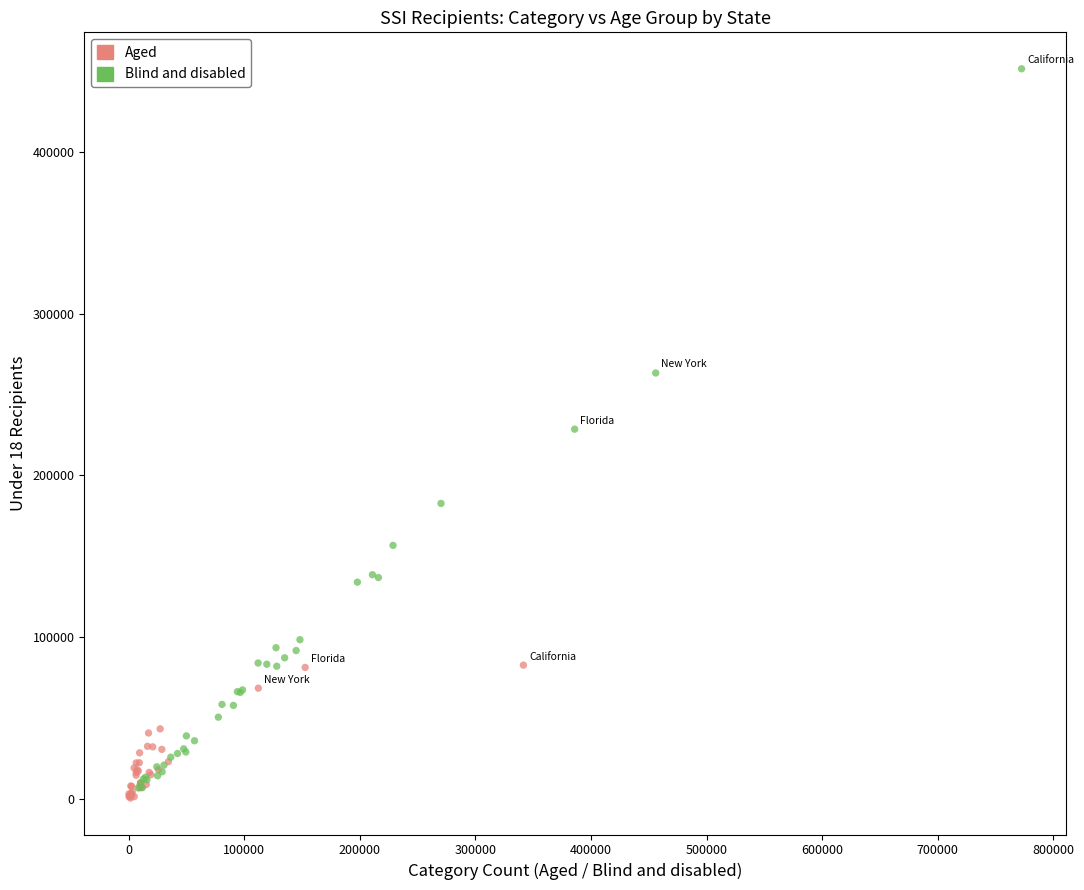

Which series contains the highest Y value?

Blind and disabled